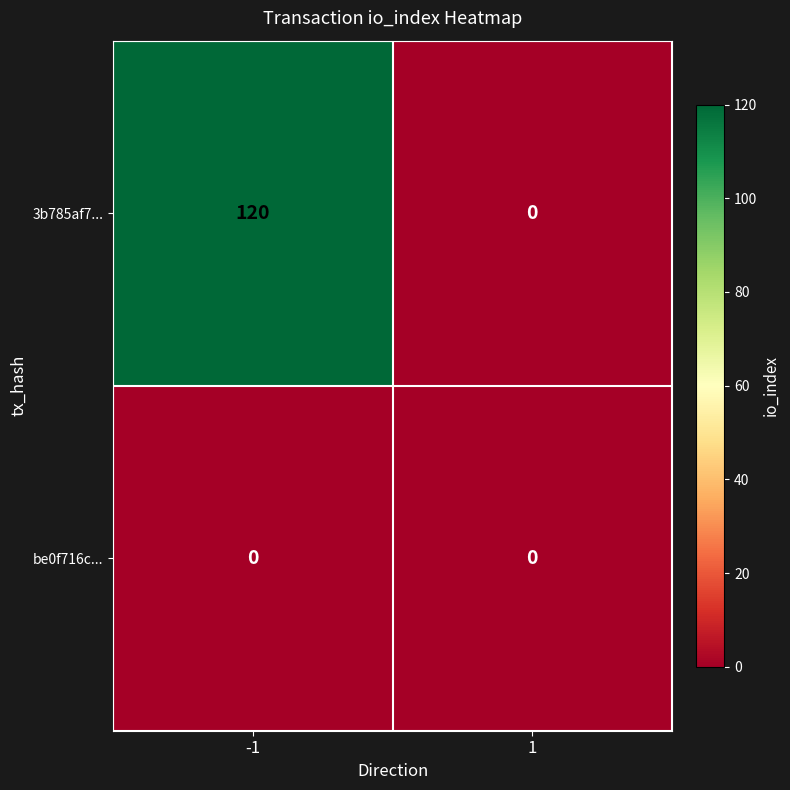

Which series has the widest spread of values?

3b785af7...